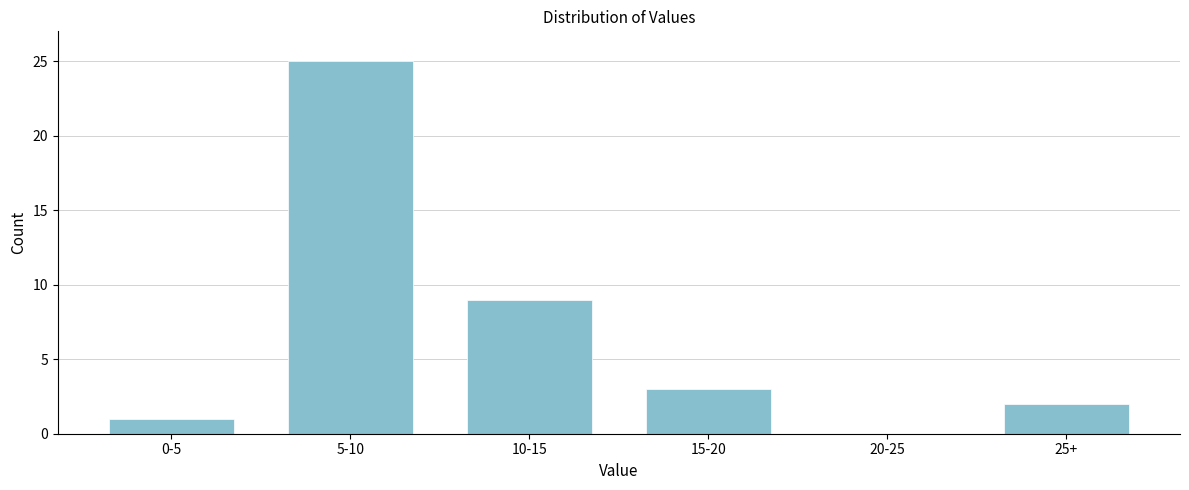

Reading right to left, list all the values displayed in this chart.

25+=2	20-25=0	15-20=3	10-15=9	5-10=25	0-5=1